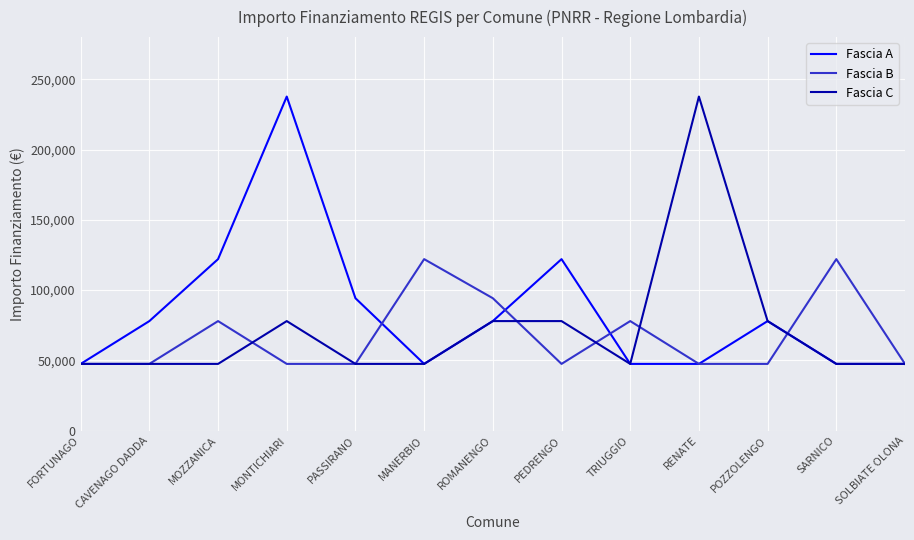

At which category is the sum across all series the highest?

MONTICHIARI